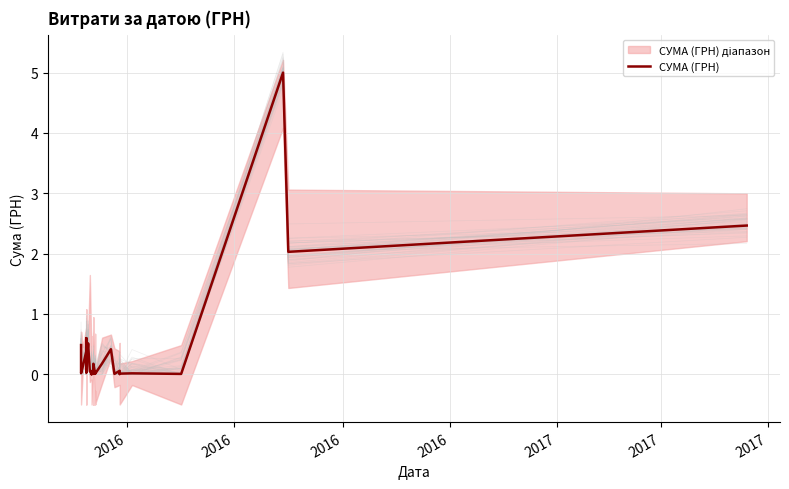

Reading right to left, extract all data points from this chart.

2.5	2.0	5.0	0.0	0.0	0.0	0.0	0.1	0.0	0.4	0.2	0.0	0.0	0.0	0.2	0.0	0.1	0.0	0.1	0.0	0.1	0.0	0.0	0.0	0.0	0.5	0.5	0.2	0.1	0.2	0.0	0.3	0.2	0.1	0.6	0.4	0.4	0.1	0.0	0.5